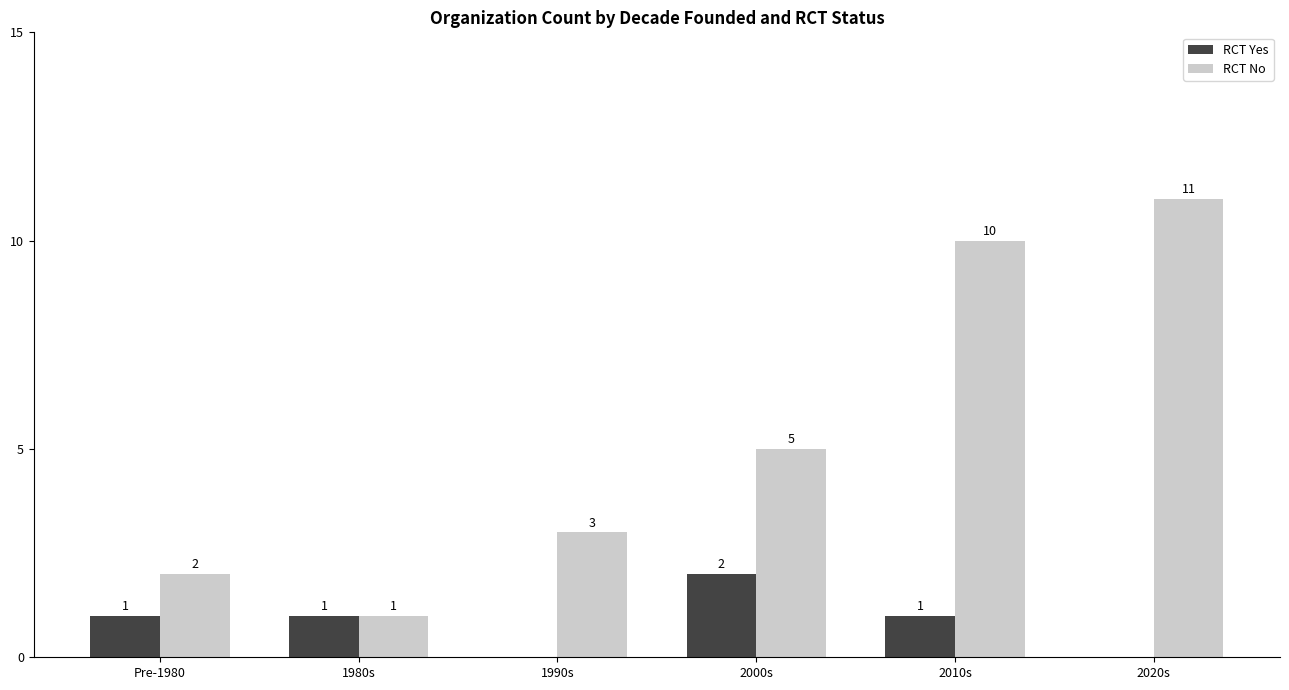

Count the number of data series in this chart.

2